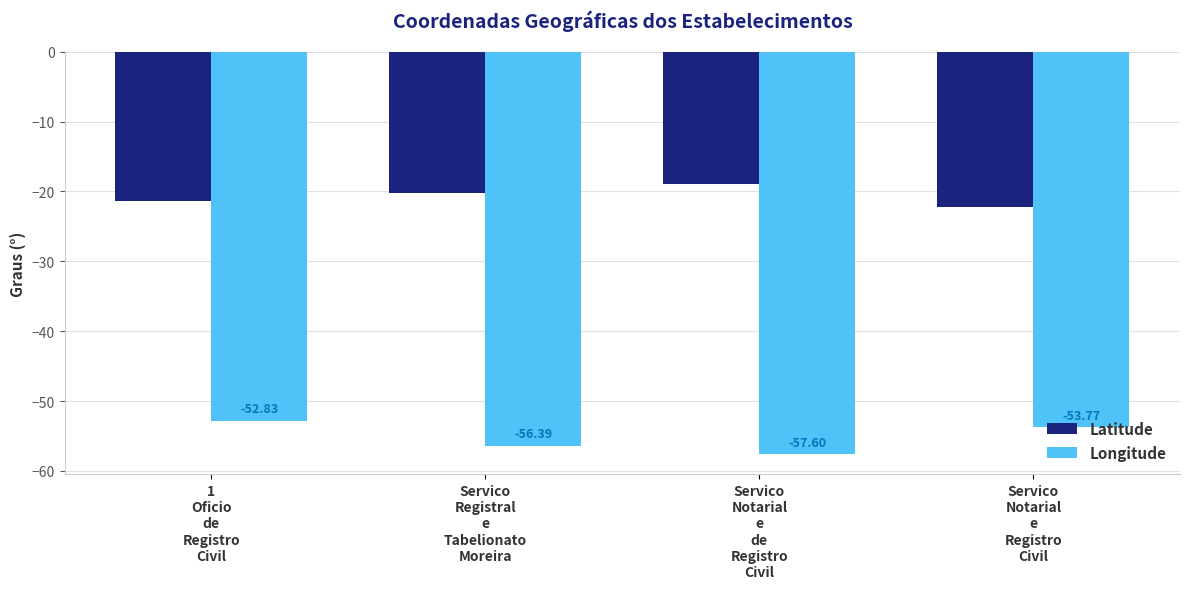

What is the value of the Longitude bar at the 3rd from the left?

-57.6